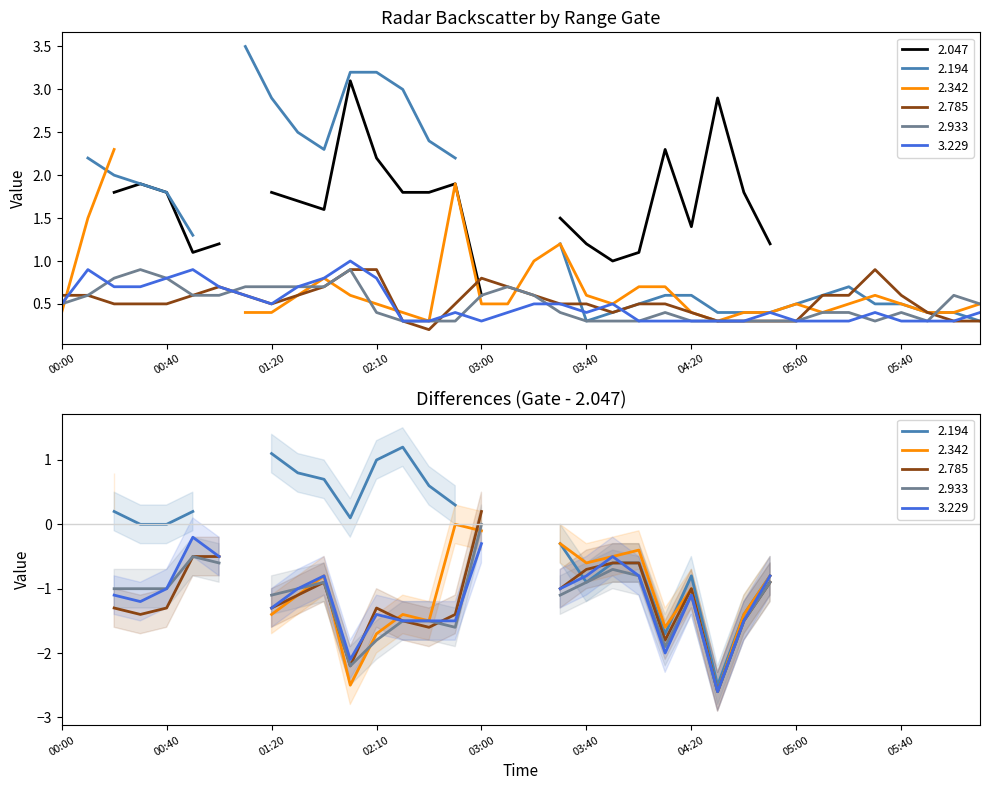

What is the difference between the 3.229 values at 00:40 and 00:00?

0.3